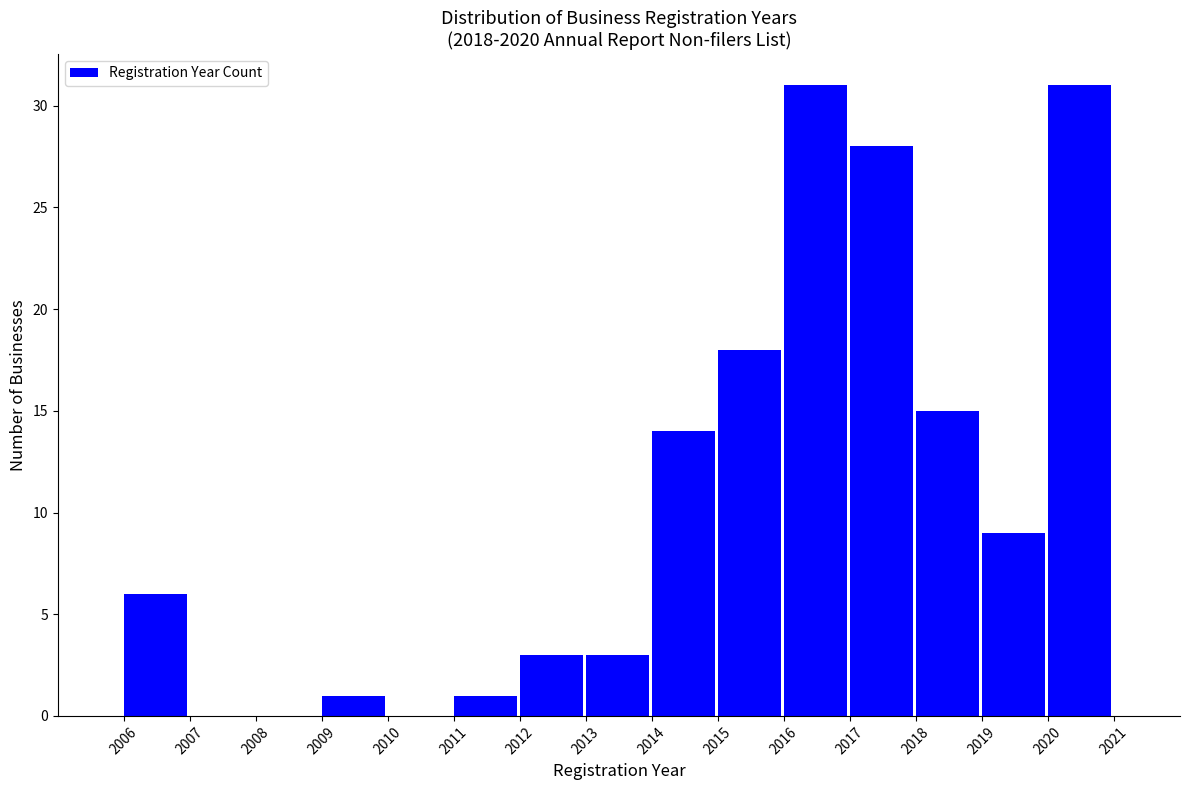

Reading left to right, list every bar in this chart as the range it spans on the x-axis followed by its height. The values are not printed on the chart, so give them approximately, as read against the axis.

2006 to 2007: 6
2007 to 2008: 0
2008 to 2009: 0
2009 to 2010: 1
2010 to 2011: 0
2011 to 2012: 1
2012 to 2013: 3
2013 to 2014: 3
2014 to 2015: 14
2015 to 2016: 18
2016 to 2017: 31
2017 to 2018: 28
2018 to 2019: 15
2019 to 2020: 9
2020 to 2021: 31